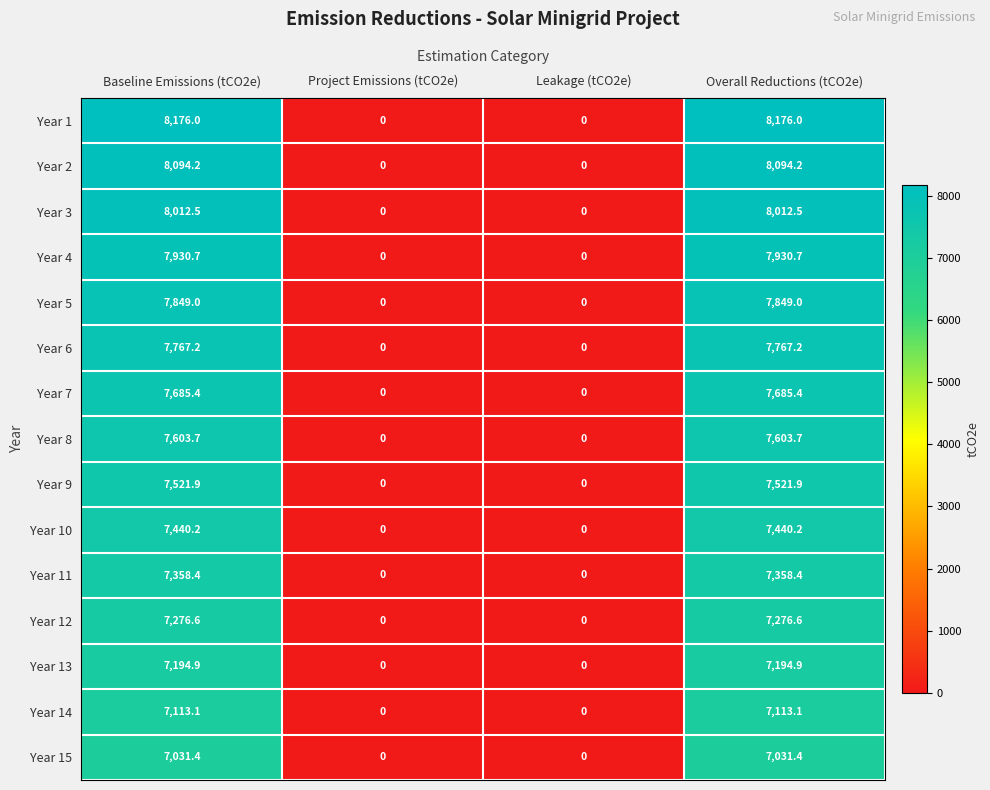

The value of Year 7 at Leakage (tCO2e) is 0.0. True or false?

True